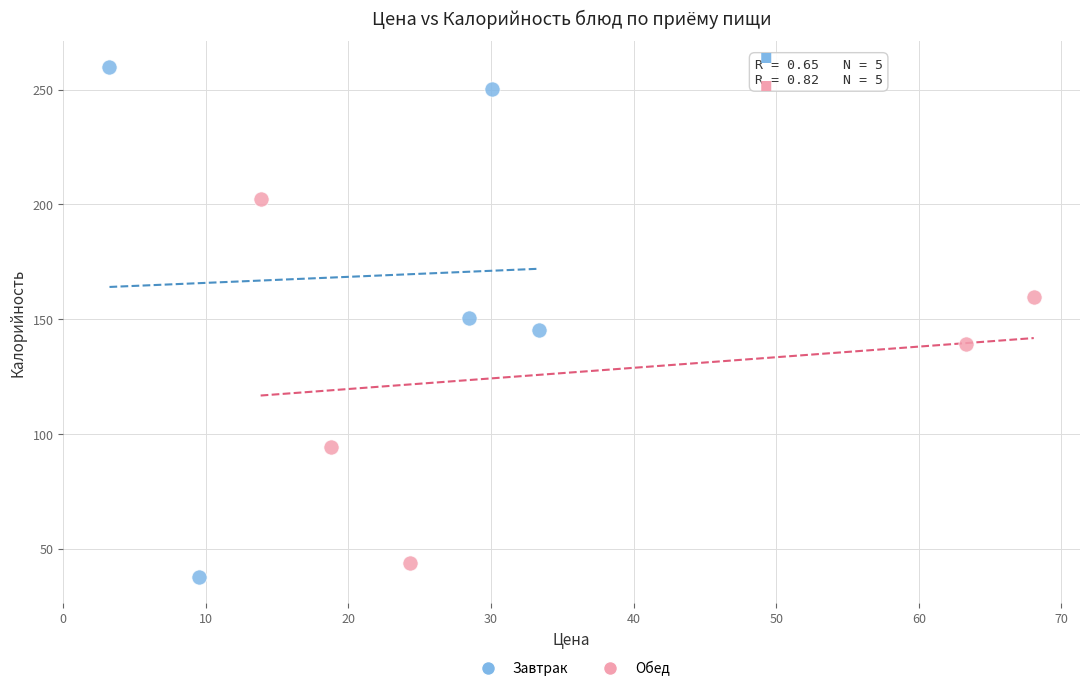

Which series contains the lowest Y value?

Завтрак